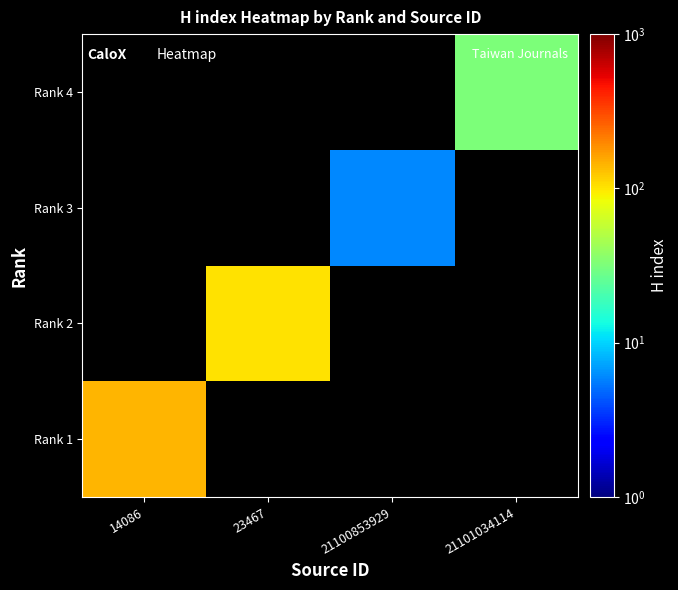

How many data points does each series have?

4